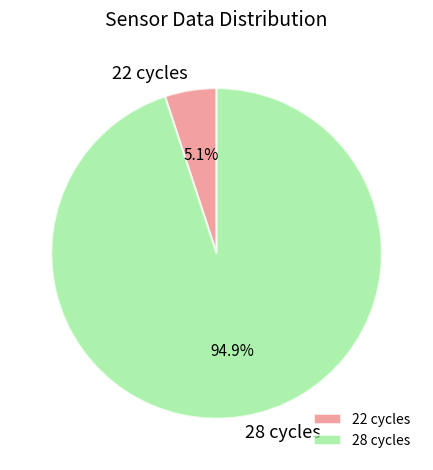

What portion of the pie excludes 22 cycles?

94.9%